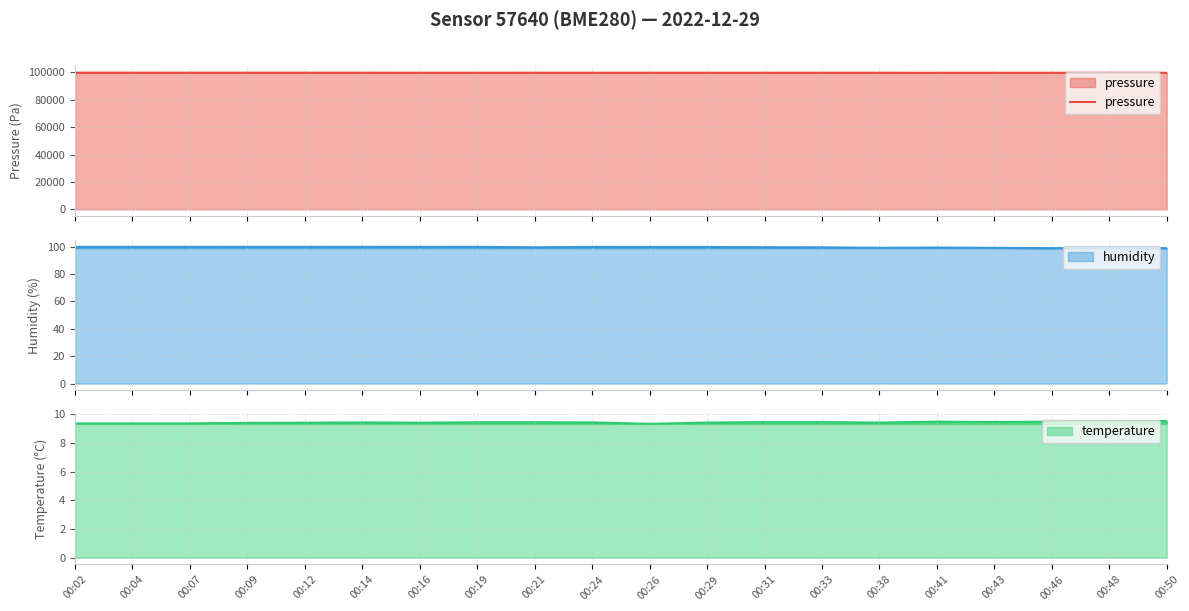

The chart shows a value of 38420.5 at 00:43. True or false?

False